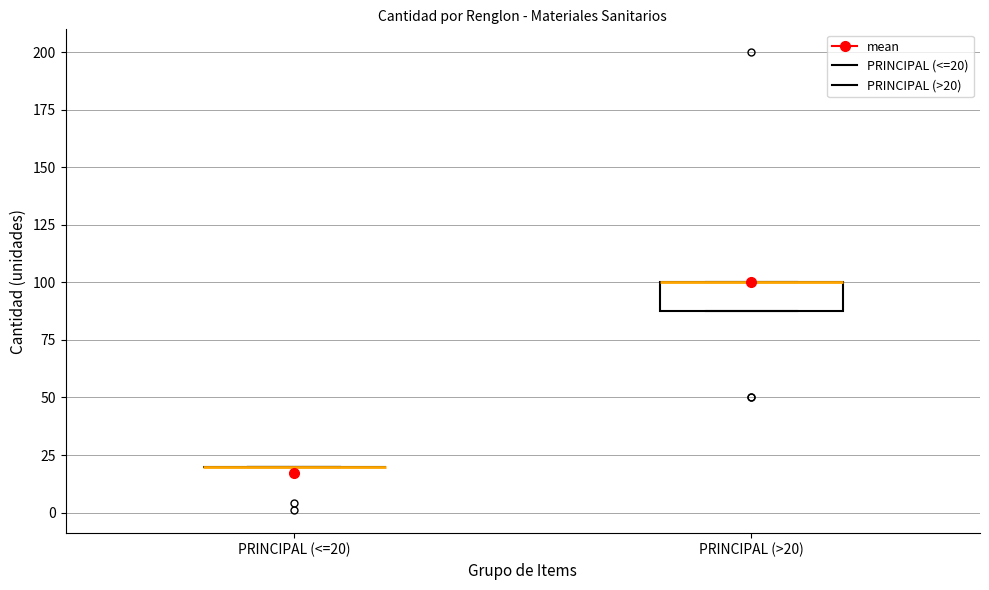

Which box is the tallest, from its lower edge to its upper edge?

PRINCIPAL (>20)